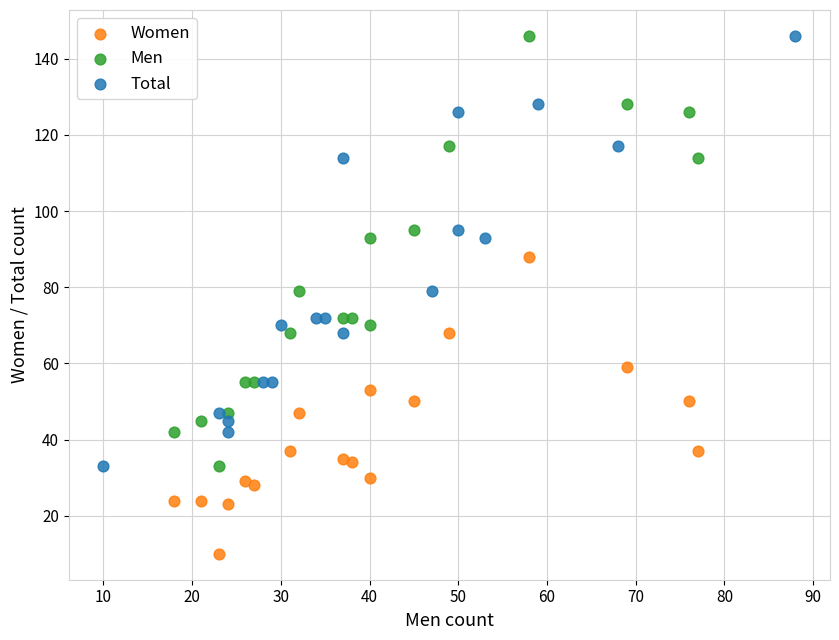

What are all the series names shown in the legend?

Women, Men, Total